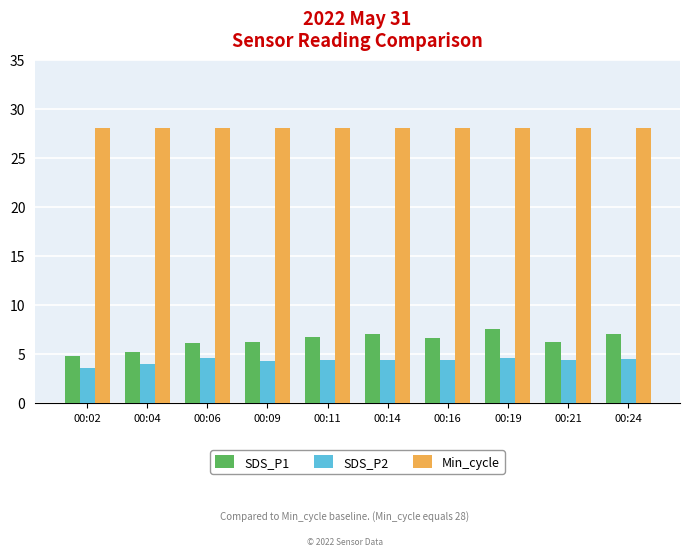

The Min_cycle series shows 28.0 at 00:21. True or false?

True